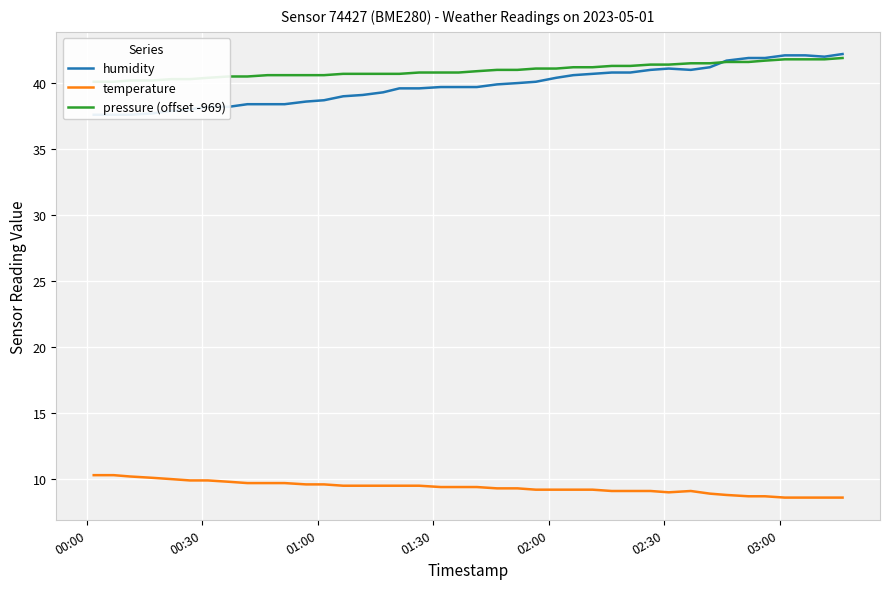

Reading left to right, what are all the values shown in this chart?

humidity: 37.6	37.6	37.6	37.7	37.9	38.0	38.2	38.2	38.4	38.4	38.4	38.6	38.7	39.0	39.1	39.3	39.6	39.6	39.7	39.7	39.7	39.9	40.0	40.1	40.4	40.6	40.7	40.8	40.8	41.0	41.1	41.0	41.2	41.7	41.9	41.9	42.1	42.1	42.0	42.2
temperature: 10.3	10.3	10.2	10.1	10.0	9.9	9.9	9.8	9.7	9.7	9.7	9.6	9.6	9.5	9.5	9.5	9.5	9.5	9.4	9.4	9.4	9.3	9.3	9.2	9.2	9.2	9.2	9.1	9.1	9.1	9.0	9.1	8.9	8.8	8.7	8.7	8.6	8.6	8.6	8.6
pressure (offset -969): 40.1	40.1	40.2	40.2	40.3	40.3	40.4	40.5	40.5	40.6	40.6	40.6	40.6	40.7	40.7	40.7	40.7	40.8	40.8	40.8	40.9	41.0	41.0	41.1	41.1	41.2	41.2	41.3	41.3	41.4	41.4	41.5	41.5	41.6	41.6	41.7	41.8	41.8	41.8	41.9